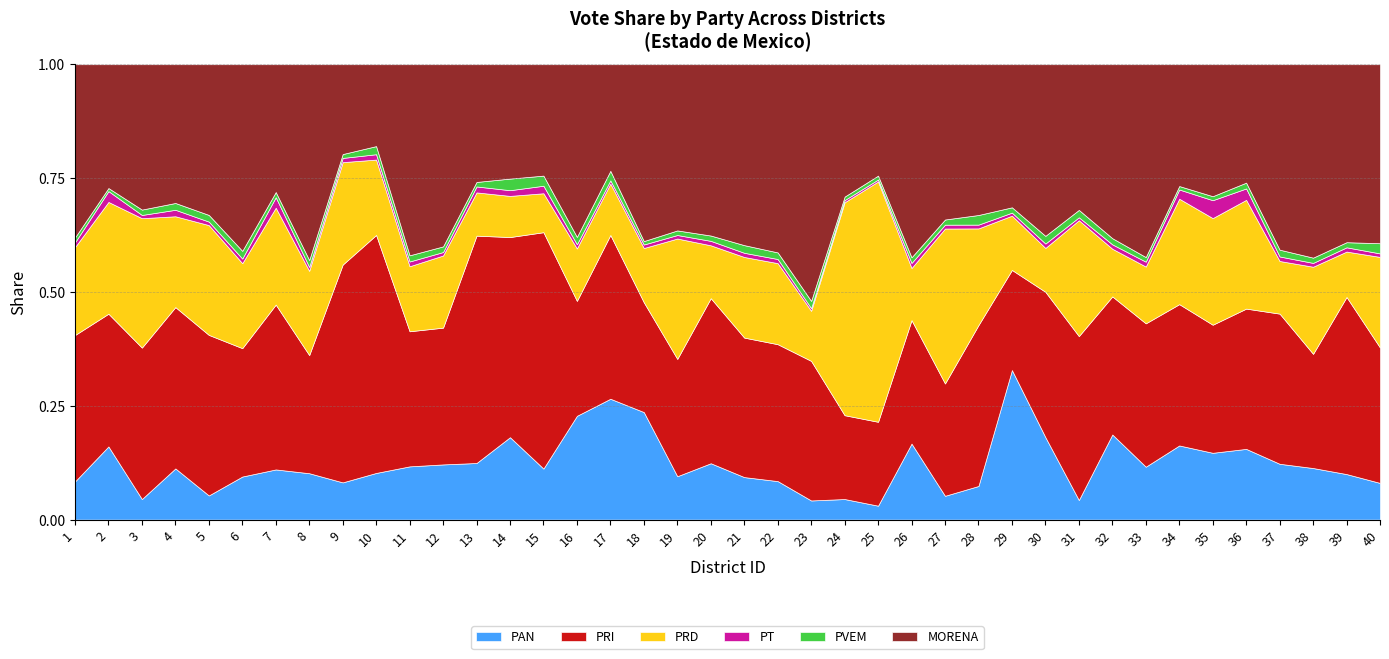

Which category has the highest value in the PAN series?

29